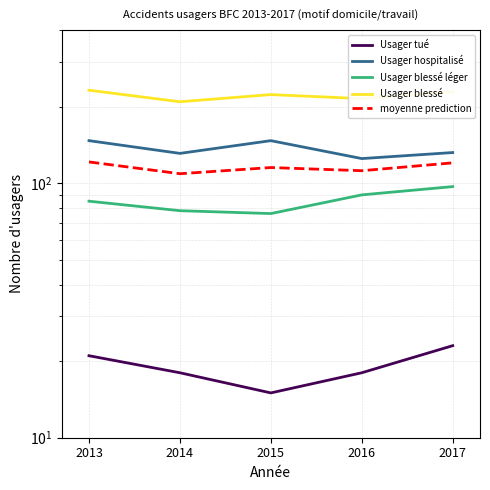

True or false: moyenne prediction has more than 1 points higher than both neighbors.

False